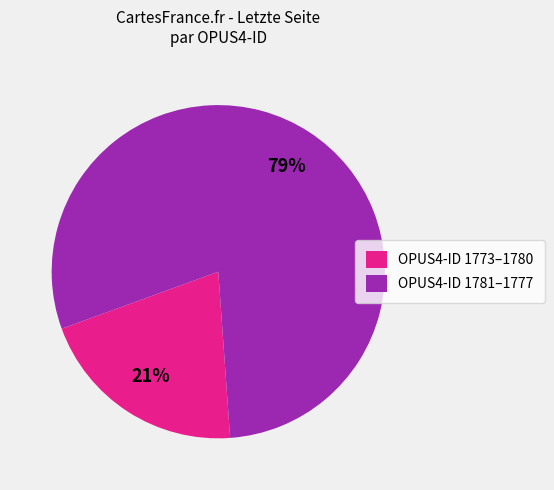

To the nearest percent, what is the combined percentage of OPUS4-ID 1781–1777 and OPUS4-ID 1773–1780?

100%